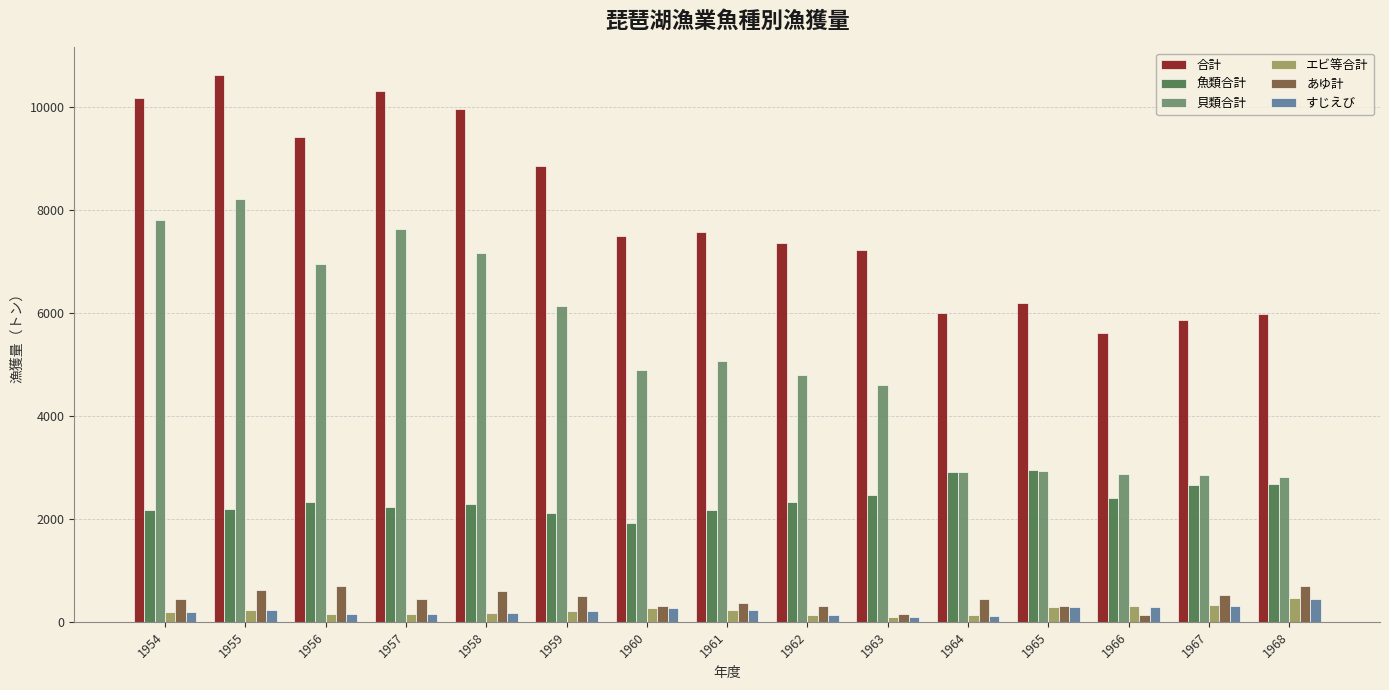

What value does the あゆ計 series have at 1963, to the nearest 100?

200